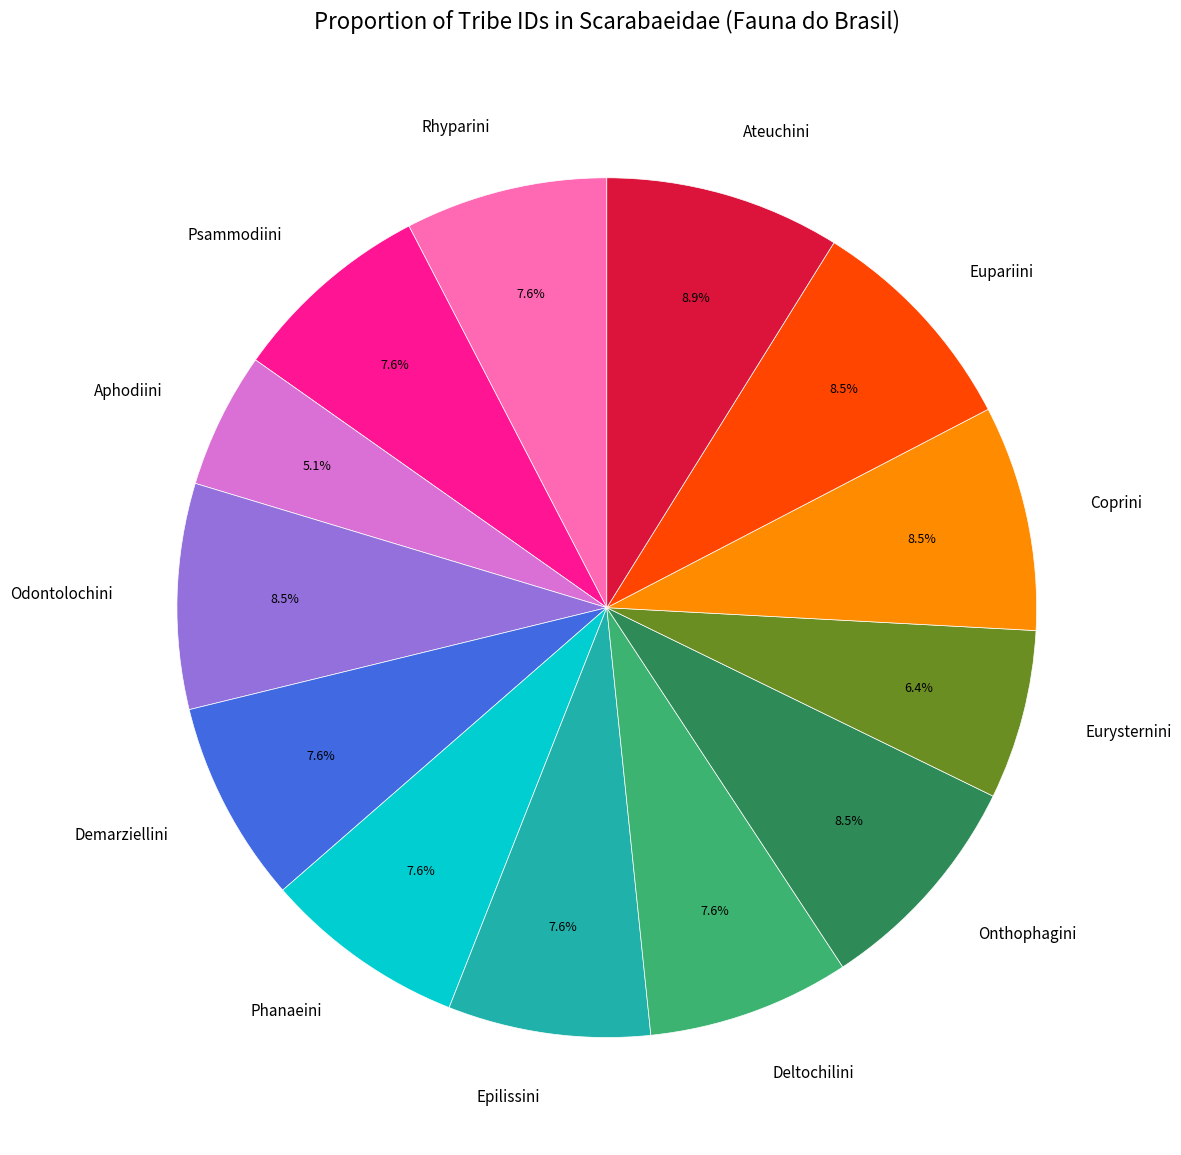

True or false: Demarziellini accounts for 8% of the total.

True